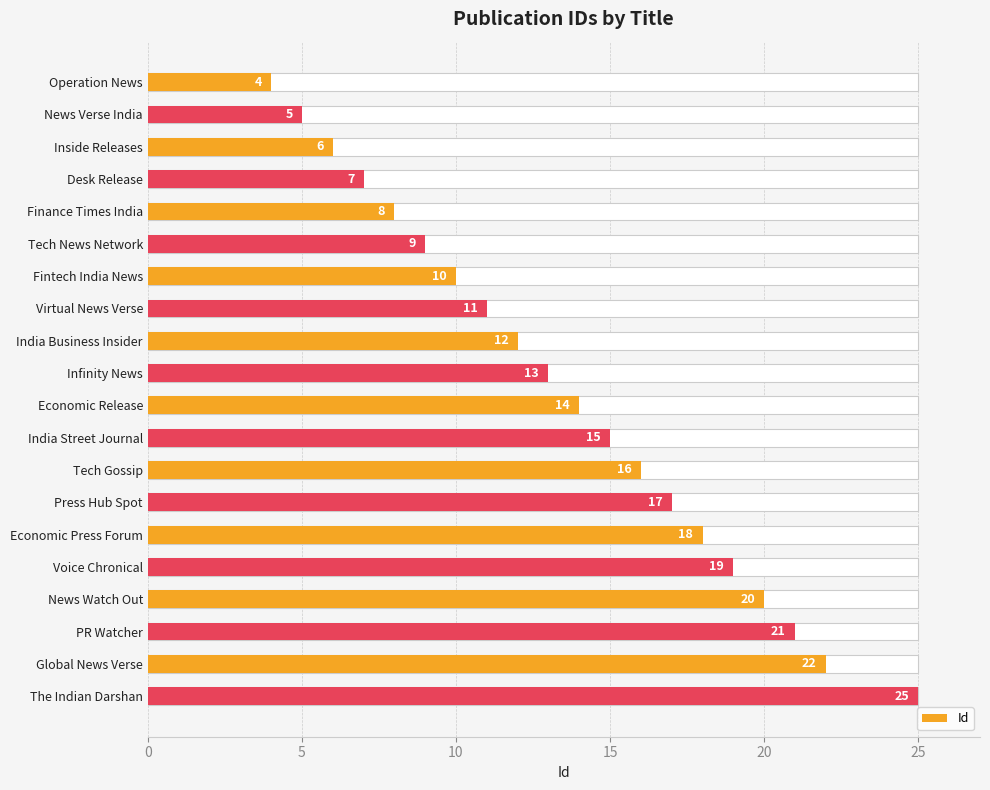

What is the value of the 7th bar from the left?

10